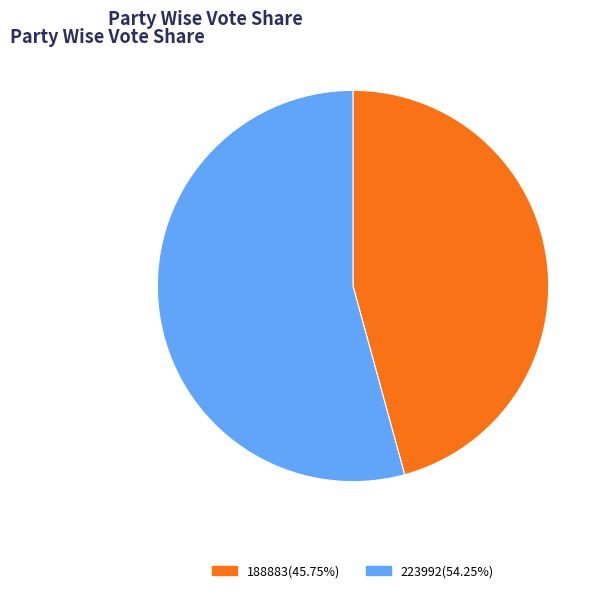

How many slices are in this pie chart?

2